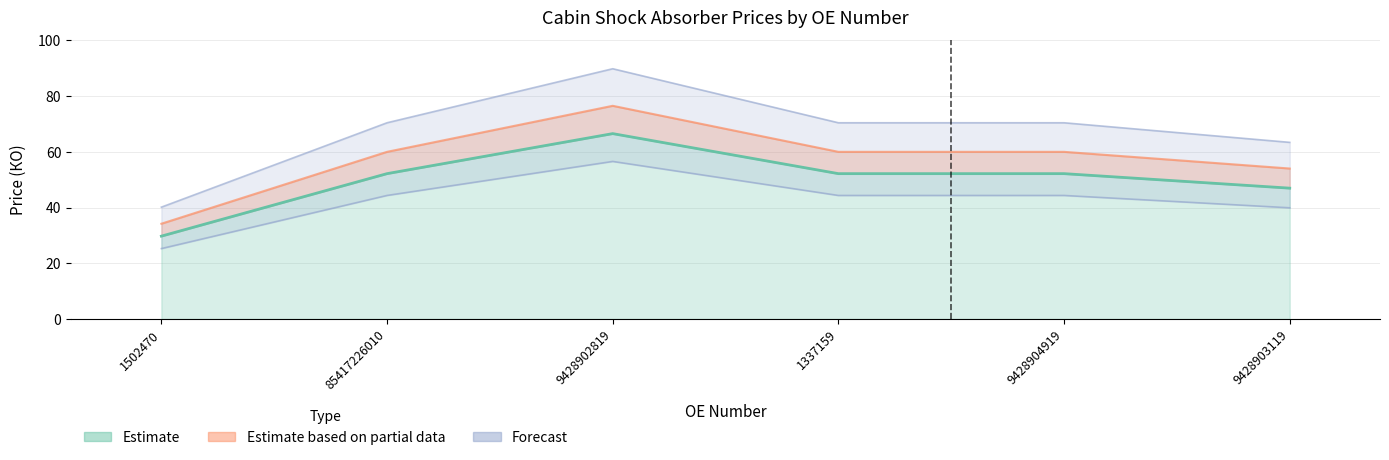

At how many categories does at least one series exceed 65?

4